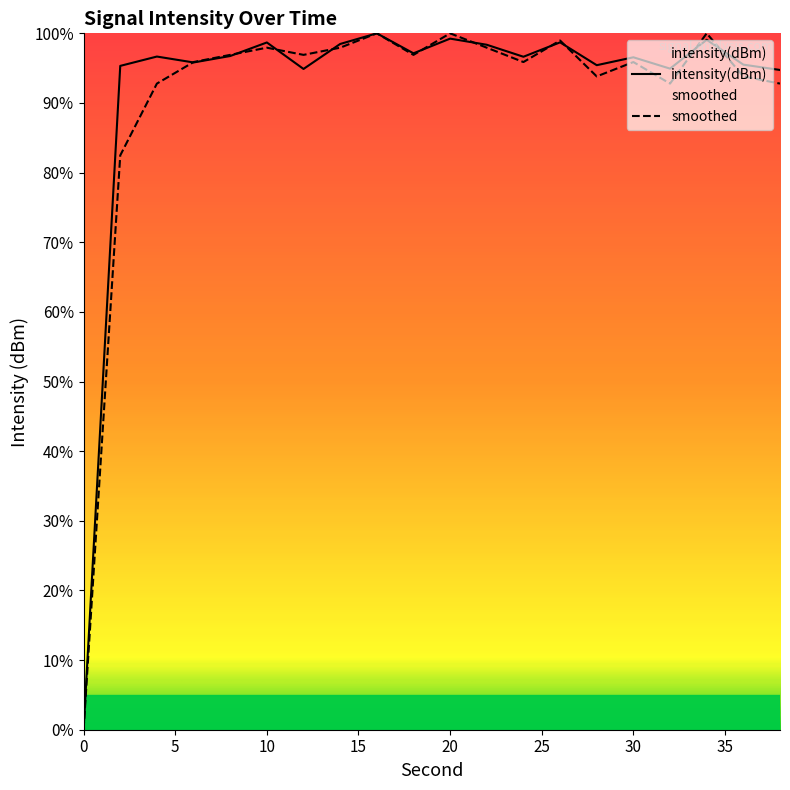

What are all the series names shown in the legend?

intensity(dBm), smoothed